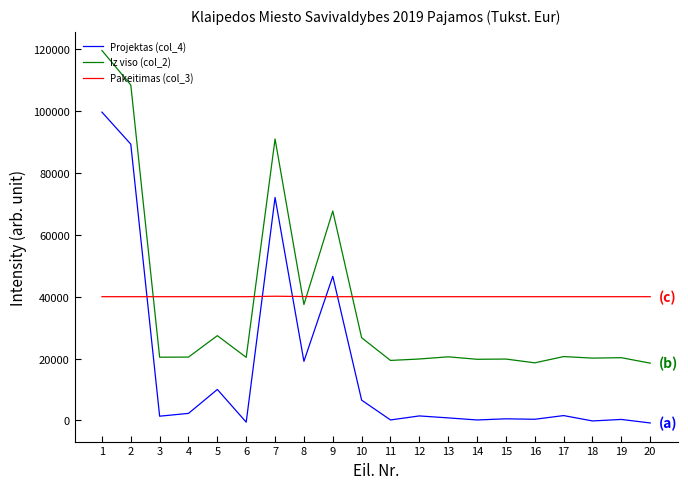

At which category does Iz viso (col_2) reach its first local peak?

5